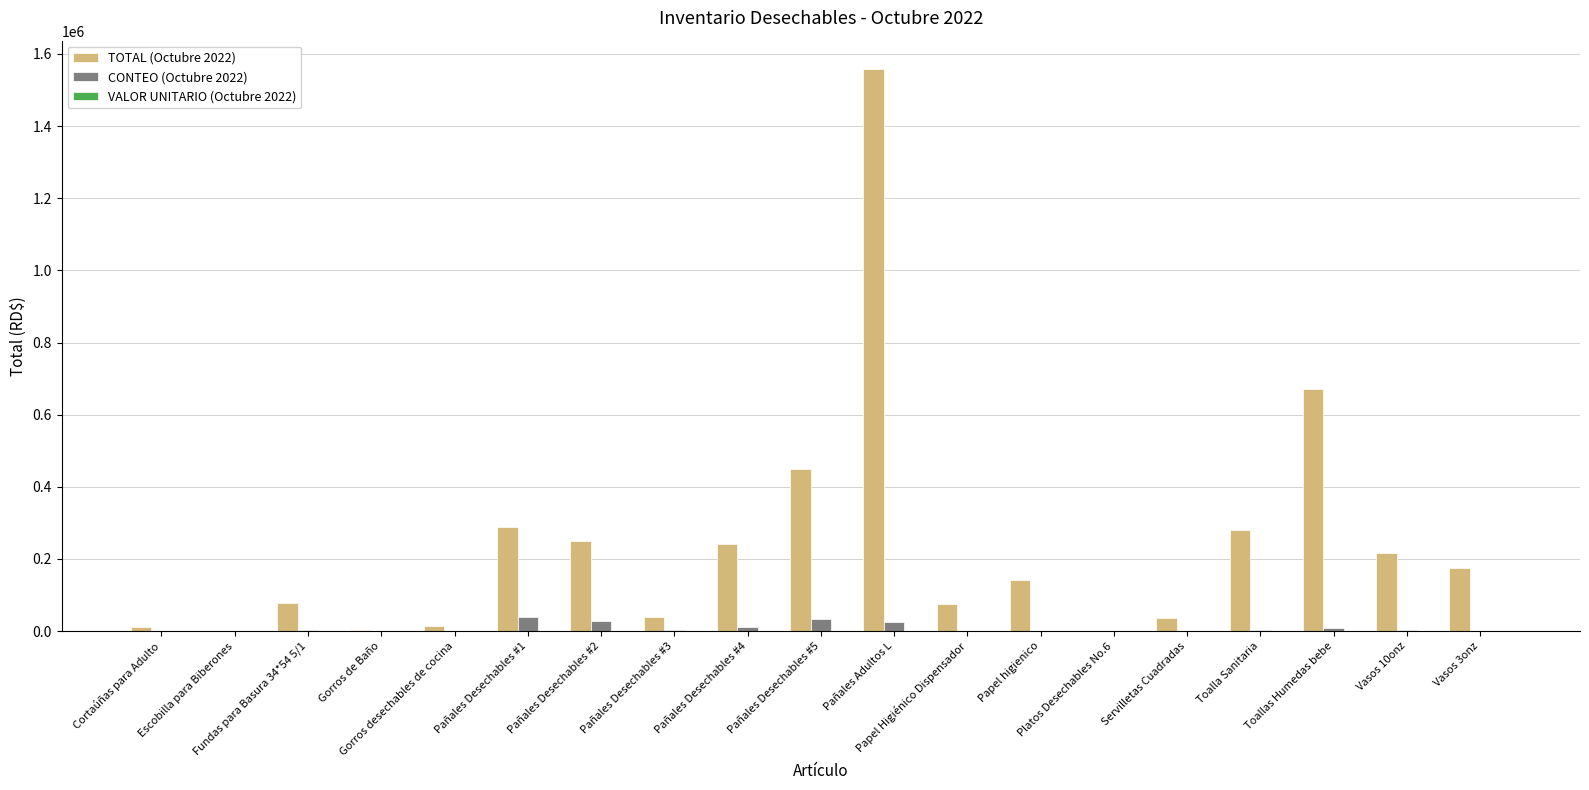

Which series has the largest total across all categories?

TOTAL (Octubre 2022)